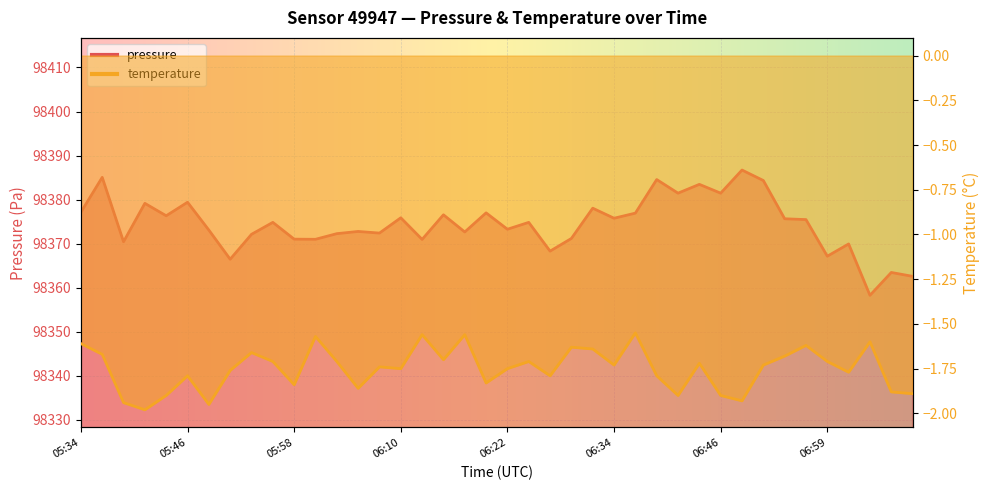

Is the value of temperature at 05:56 greater than the value of pressure at 06:51?

No